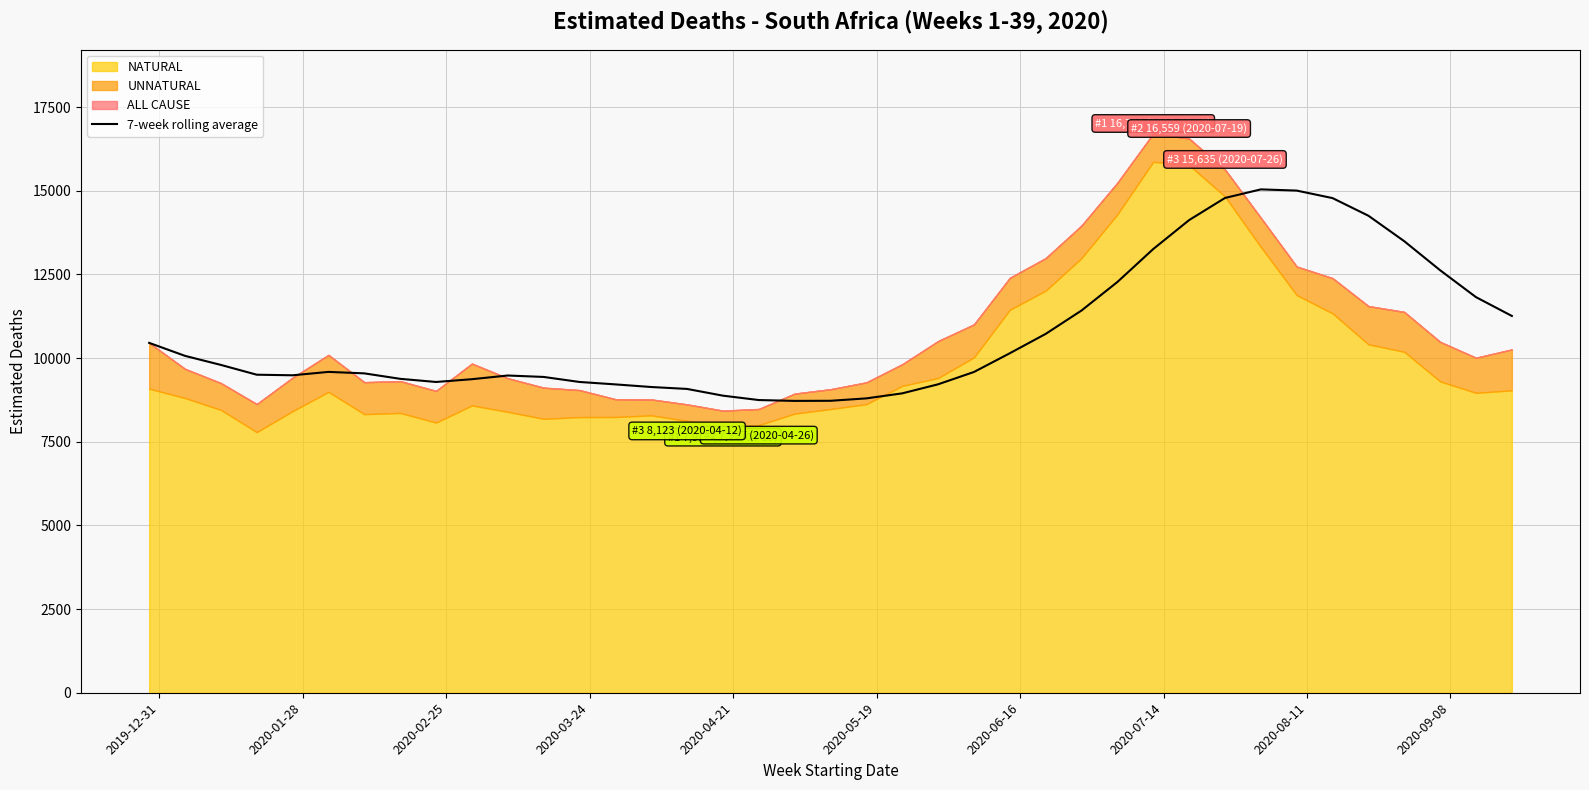

Reading right to left, transcribe all the data shown in this chart.

11258.5	11820.3	12623.8	13491.6	14253.1	14779.8	15004.5	15040.4	14784.1	14122.9	13258.5	12273.7	11421.4	10722.5	10144.3	9584.5	9216.3	8946.0	8795.7	8723.9	8720.2	8745.6	8877.0	9077.8	9135.5	9213.6	9286.2	9436.3	9479.1	9368.8	9285.7	9379.8	9543.1	9587.1	9485.6	9503.0	9795.3	10066.1	10454.3